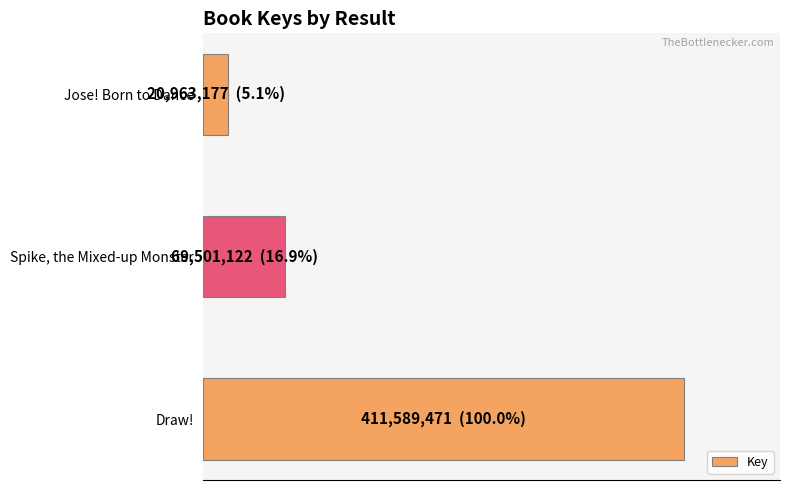

Count the values in the range 20963177 to 411589471.

3